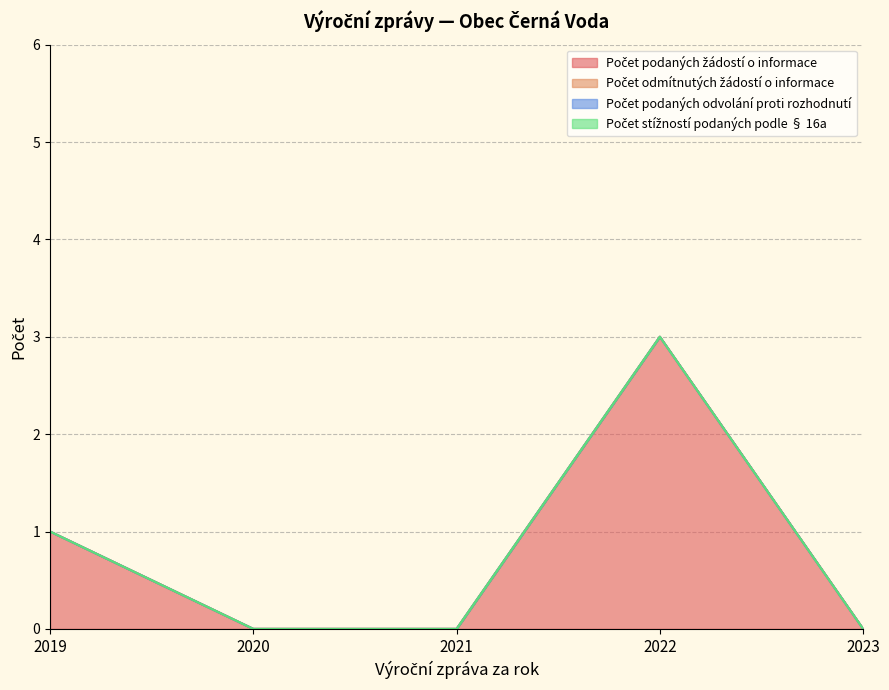

True or false: Počet stížností podaných podle § 16a has a value of 0 at 2019.

True